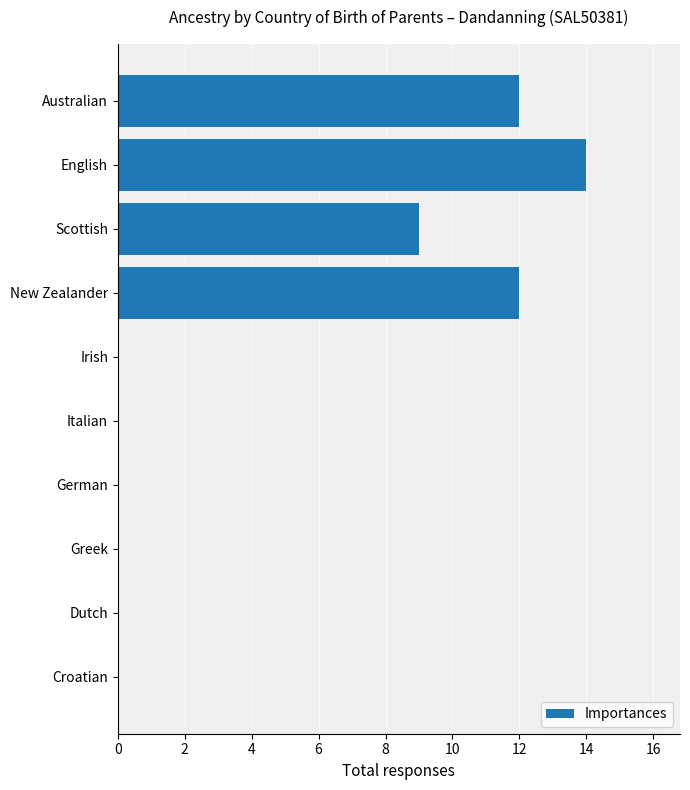

How many values are between 0 and 12?

9